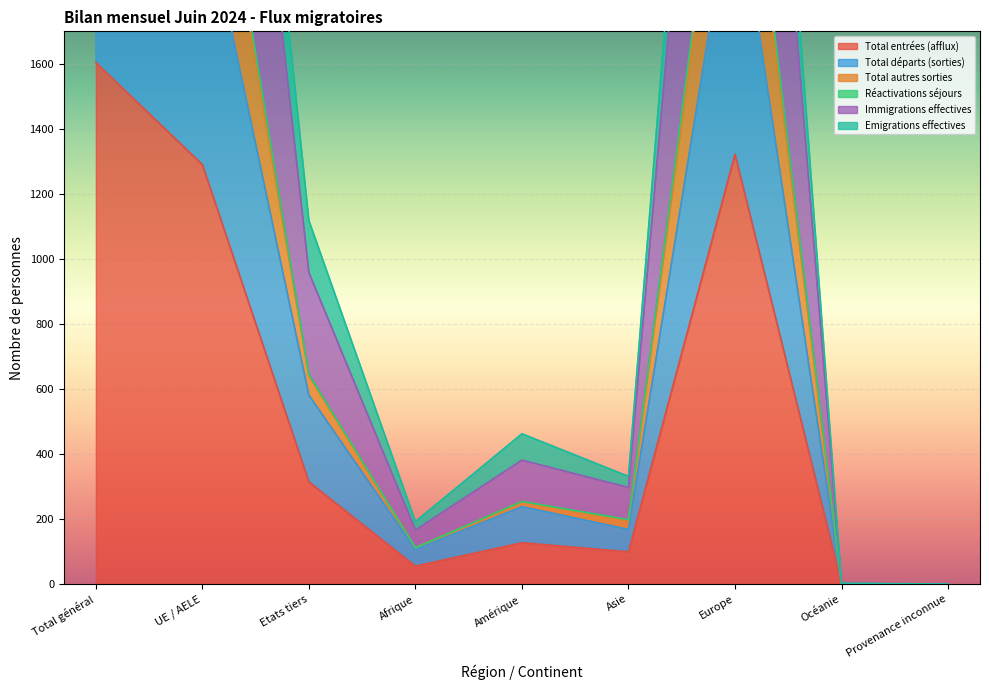

At which category does Immigrations effectives reach its first local peak?

Amérique